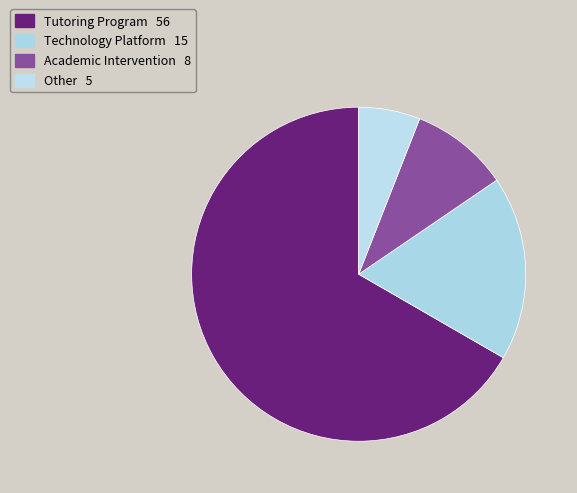

The Other slice represents 15% of the pie. True or false?

False